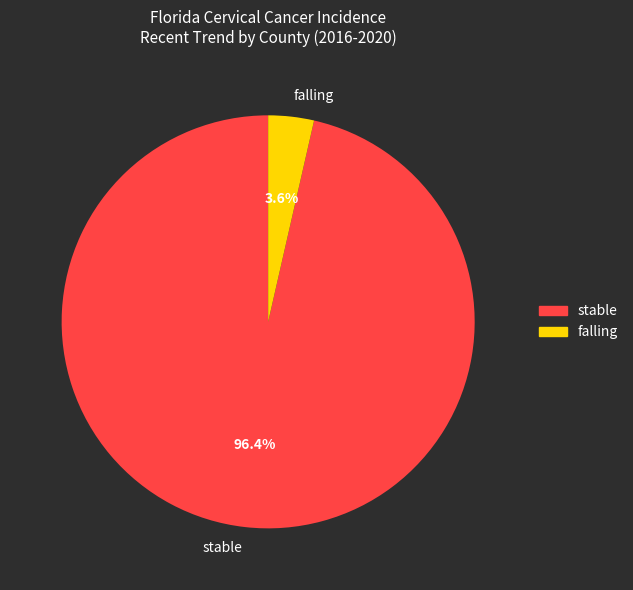

How many segments does this pie chart have?

2